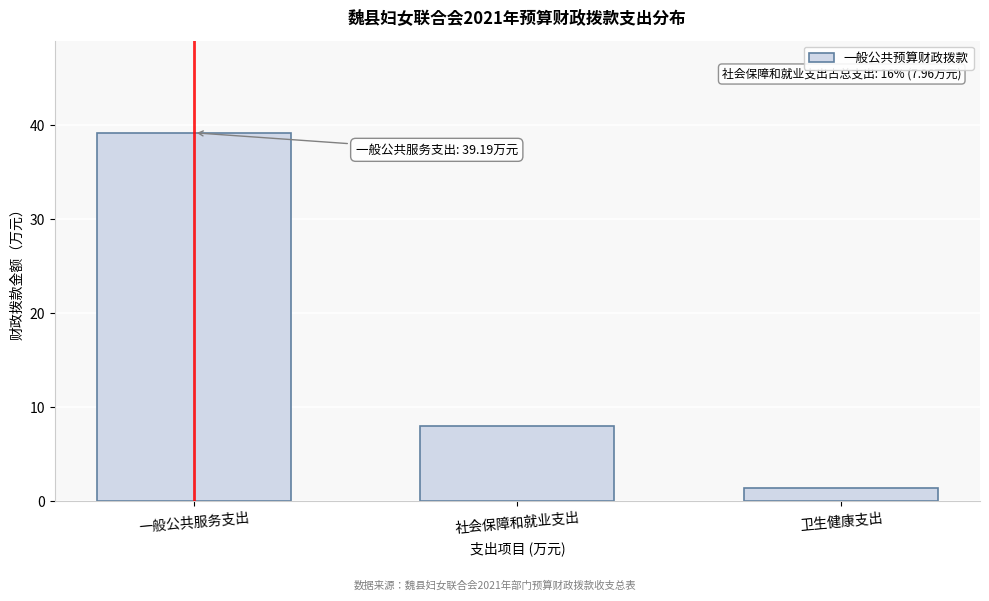

Reading left to right, extract all data points from this chart.

39.2	8.0	1.4